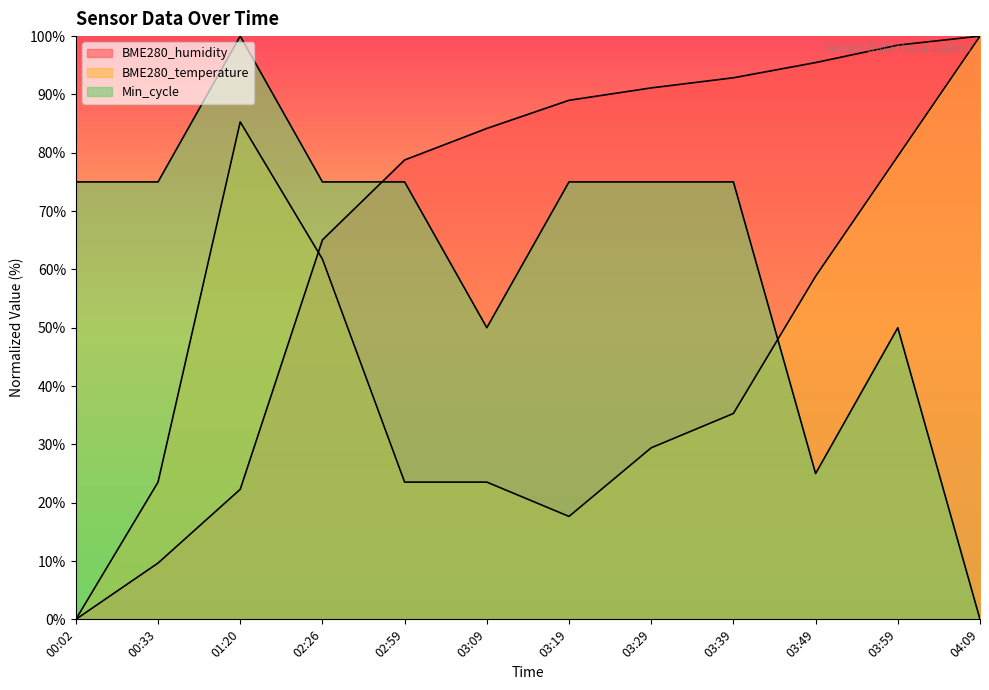

How many times do BME280_temperature and Min_cycle cross each other?

1